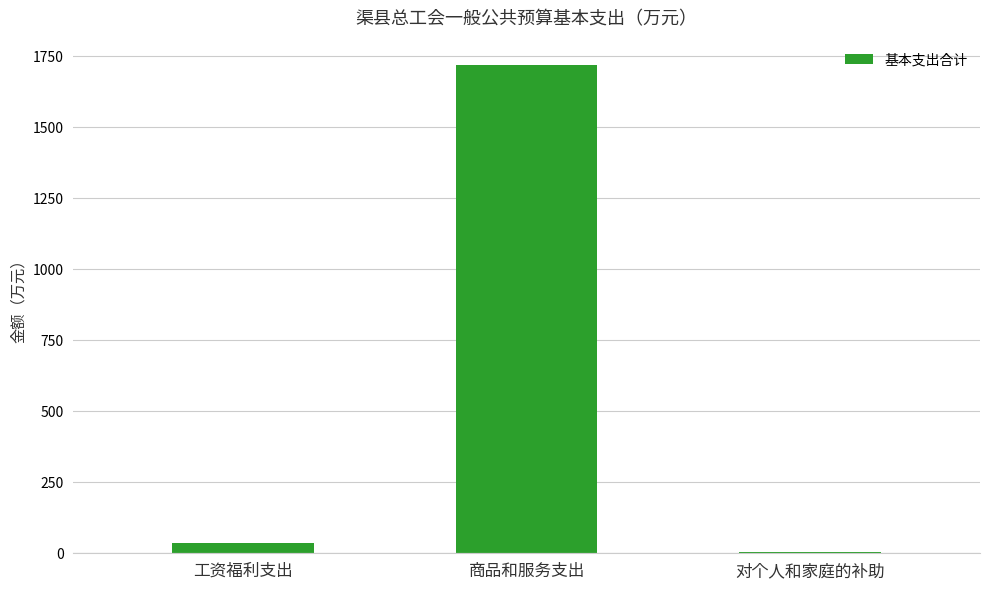

What is the greatest value displayed?

1719.0